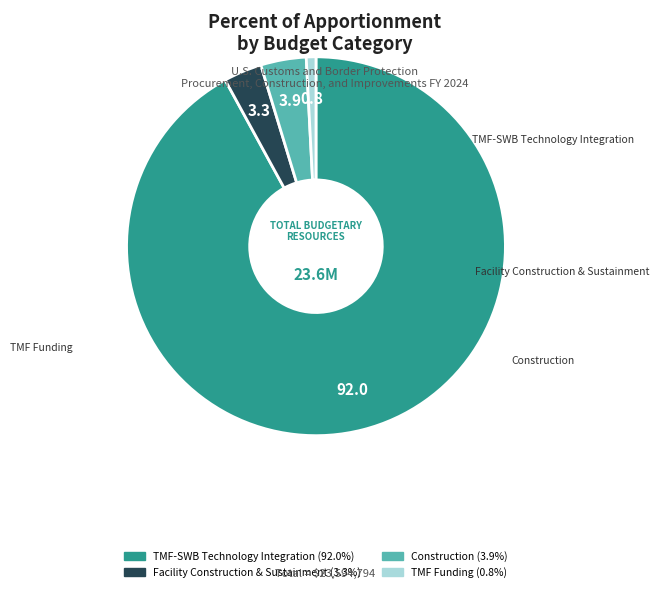

How many slices are in this pie chart?

4